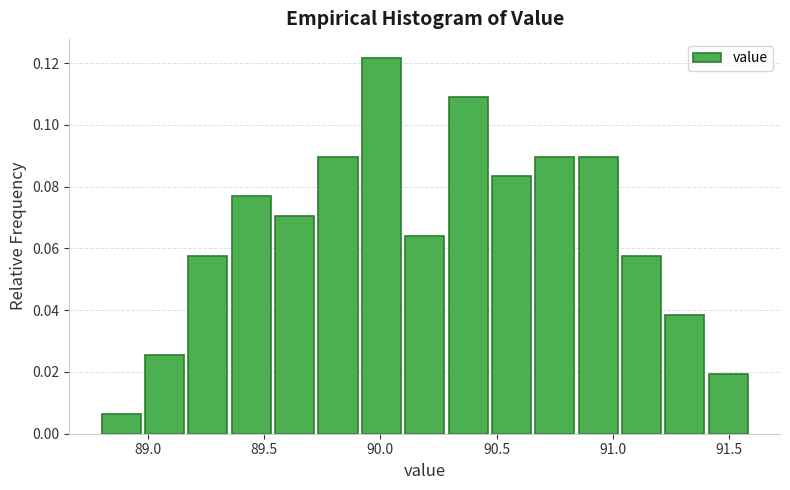

Read against the x-axis, roughly where is the centre of the tallest bar?

90.00